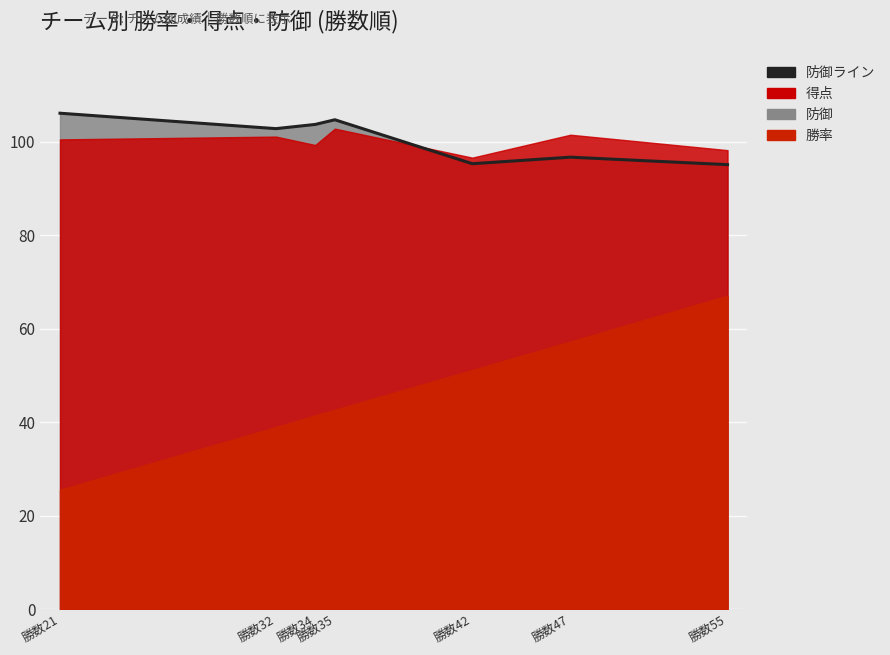

Approximately how many times larger is the value at 勝数21 compared to 勝数32?

1.0